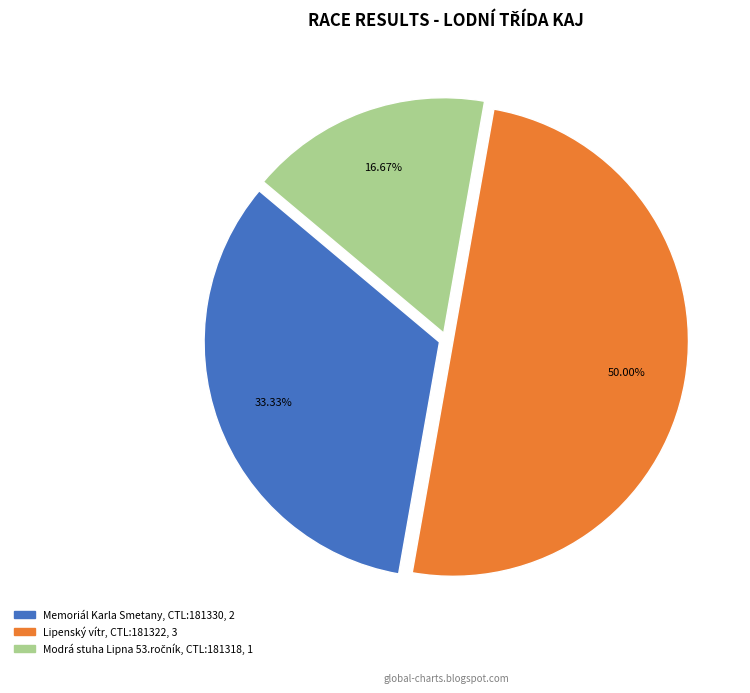

Does Memoriál Karla Smetany account for over 50% of the chart?

No